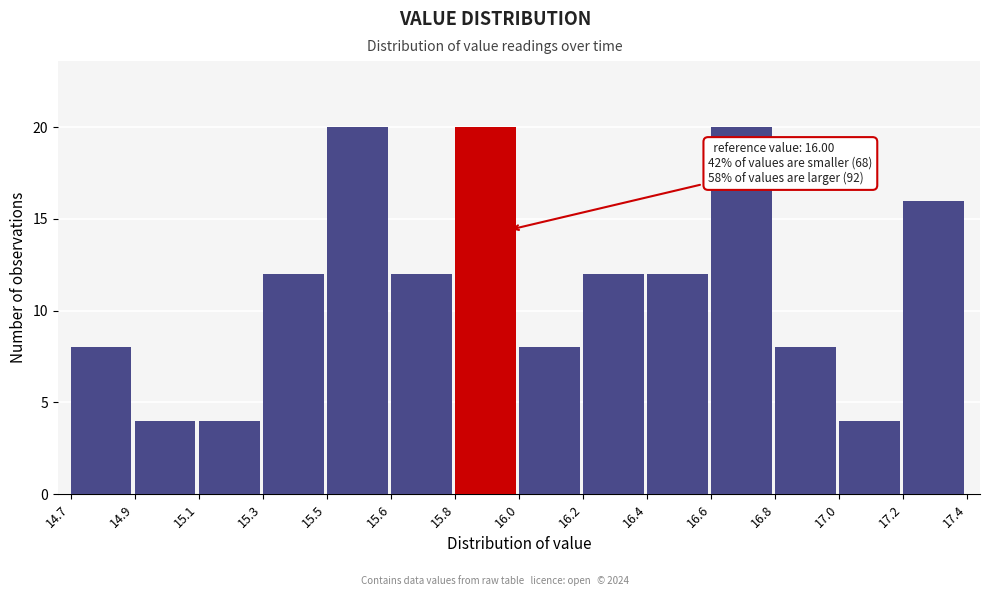

Reading right to left, list all the values displayed in this chart.

16	4	8	20	12	12	8	20	12	20	12	4	4	8